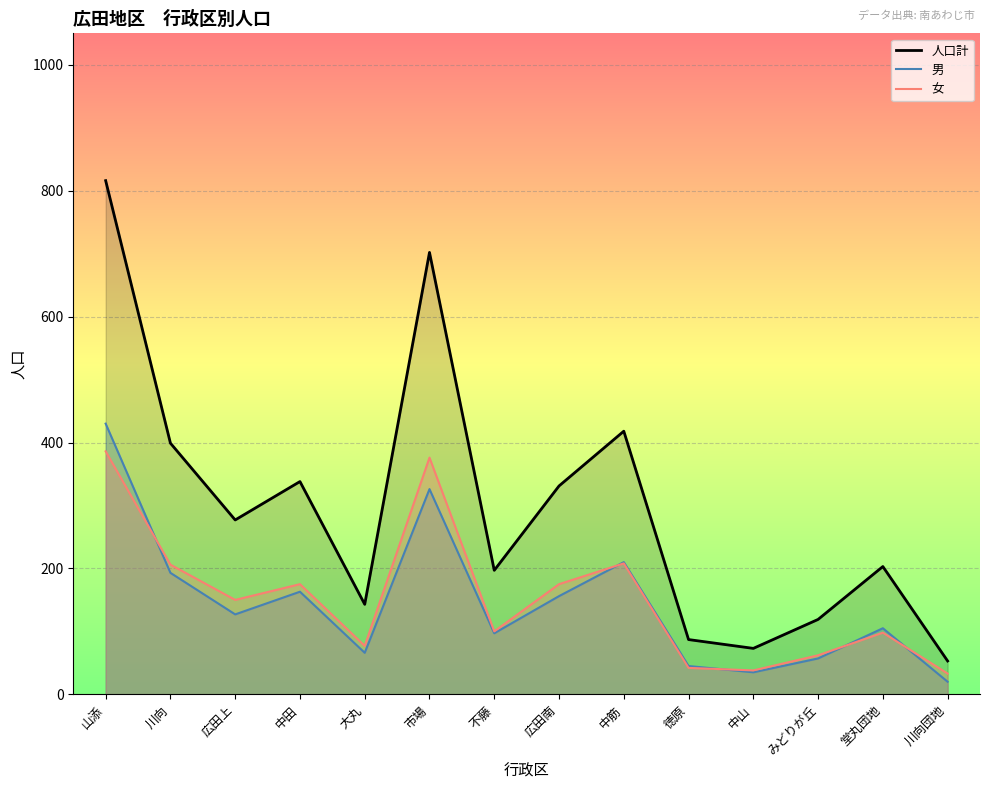

What is the difference between the maximum and minimum values in the 男 series?

410